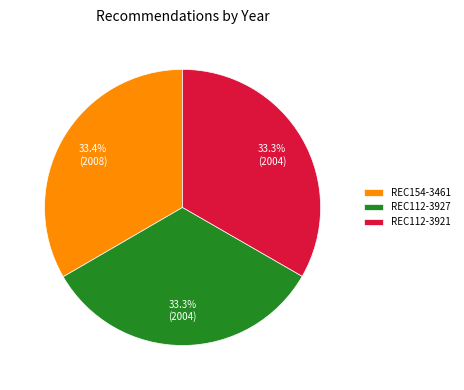

Count the number of slices in the pie.

3